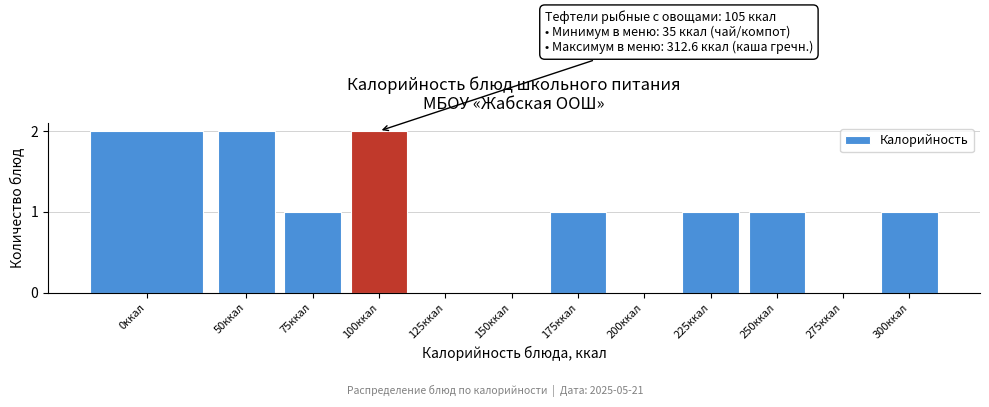

Reading left to right, transcribe all the data shown in this chart.

0ккал=2	50ккал=2	75ккал=1	100ккал=2	125ккал=0	150ккал=0	175ккал=1	200ккал=0	225ккал=1	250ккал=1	275ккал=0	300ккал=1